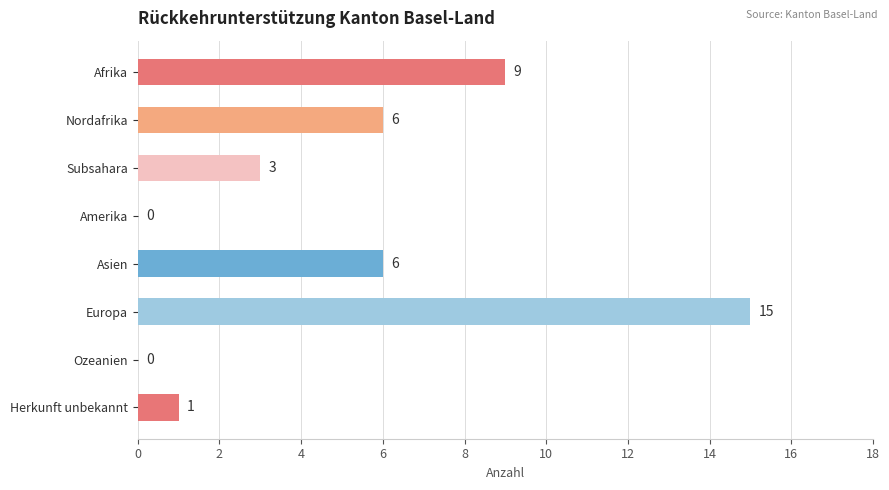

What is the change in value from Nordafrika to Ozeanien?

-6